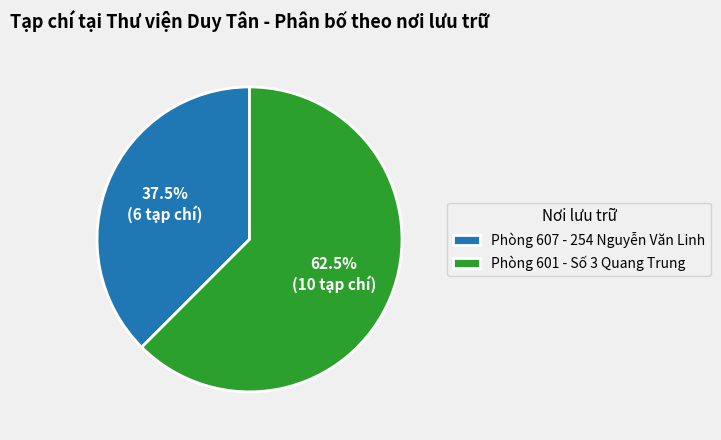

How many segments does this pie chart have?

2